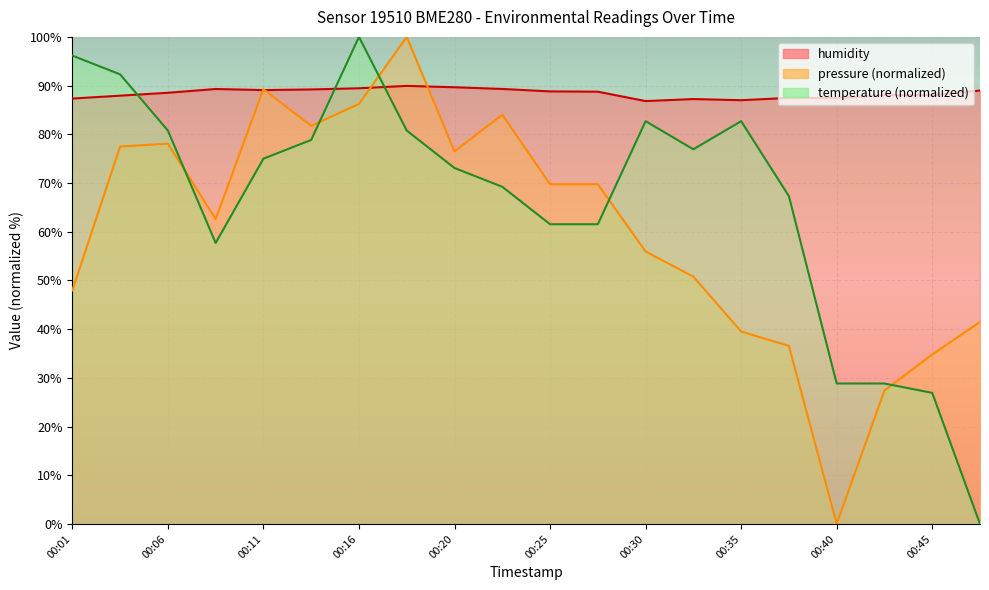

How many interior local peaks does the humidity series have?

4